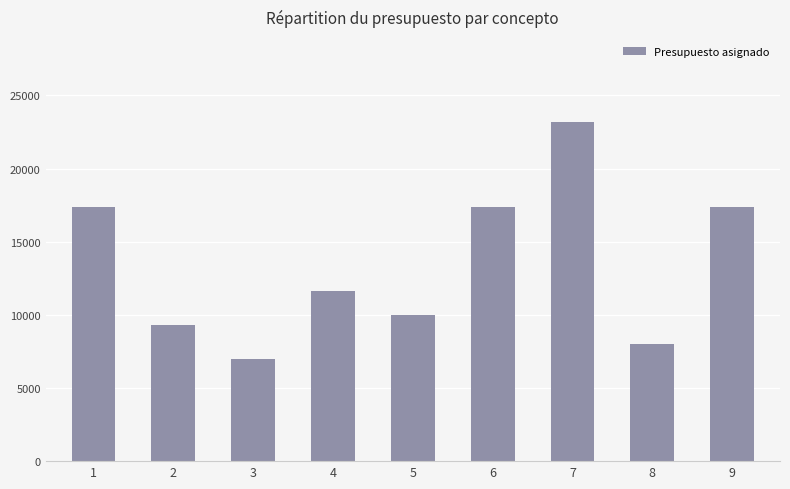

How many distinct data groups are displayed?

1